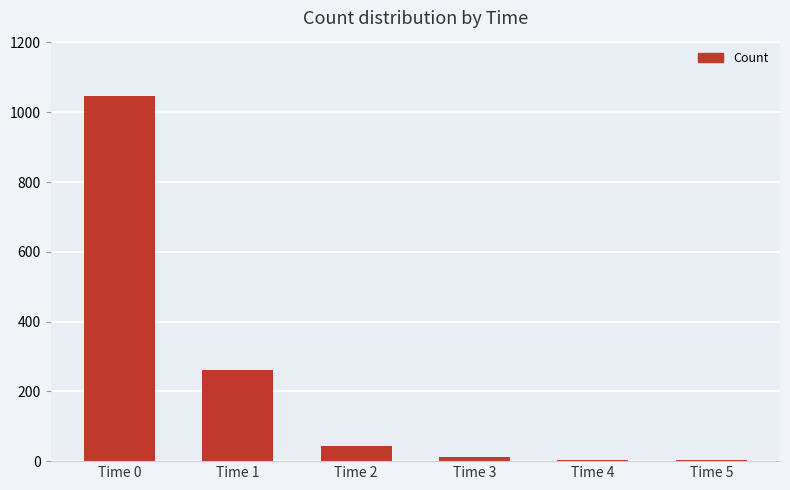

At which label is the value closest to 525?

Time 1